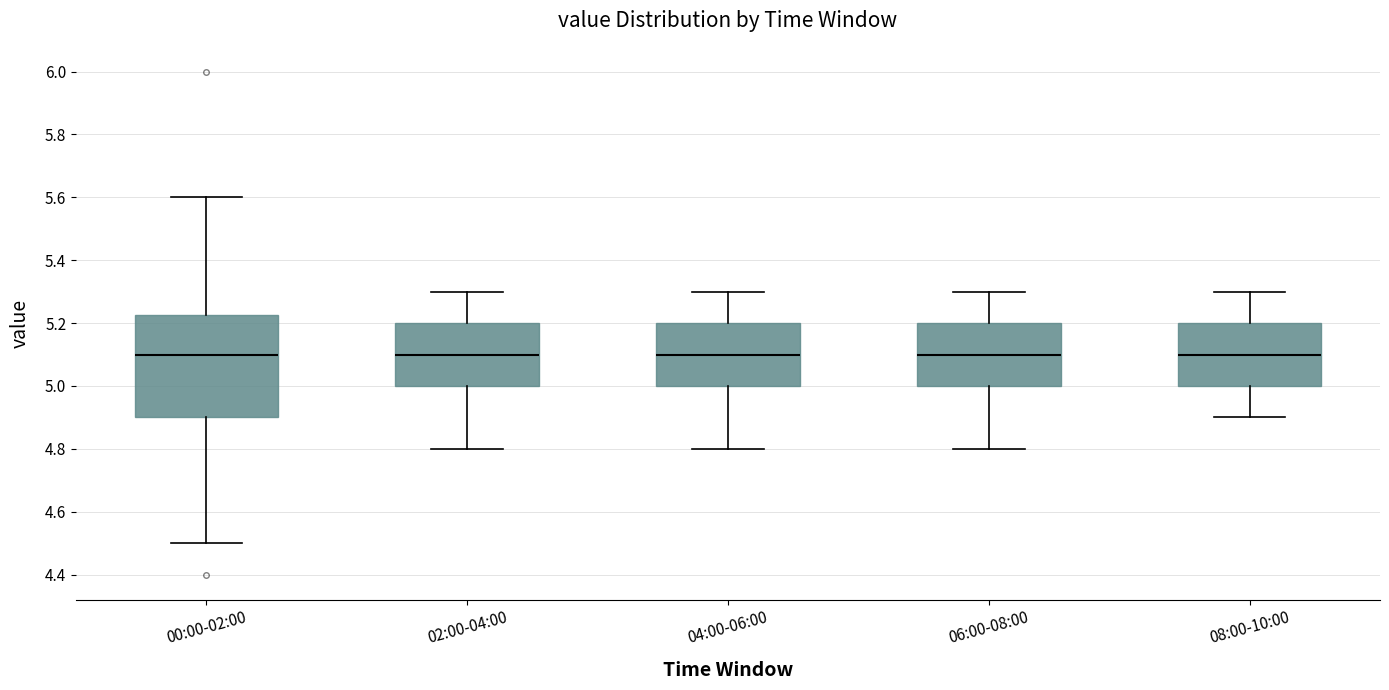

Reading left to right, transcribe this box plot: for each box, give where its median line is, the range the box spans, and where its two whiskers end, as read against the y-axis. The values are not printed on the chart, so give them approximately, as read against the axis.

00:00-02:00: median 5.10, box 4.90 to 5.22, whiskers 4.50 to 5.60
02:00-04:00: median 5.10, box 5.00 to 5.20, whiskers 4.80 to 5.30
04:00-06:00: median 5.10, box 5.00 to 5.20, whiskers 4.80 to 5.30
06:00-08:00: median 5.10, box 5.00 to 5.20, whiskers 4.80 to 5.30
08:00-10:00: median 5.10, box 5.00 to 5.20, whiskers 4.90 to 5.30